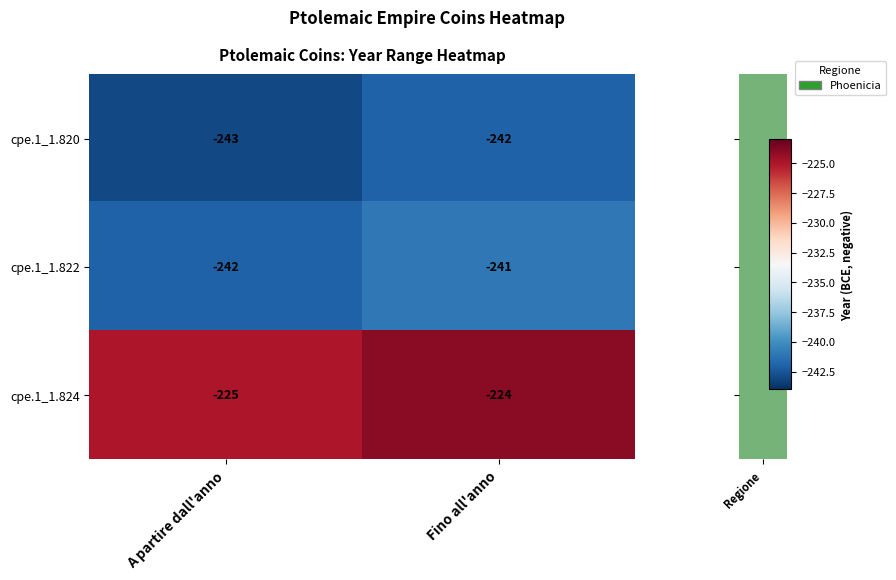

At which label is cpe.1_1.820 closest to -242?

Fino all'anno